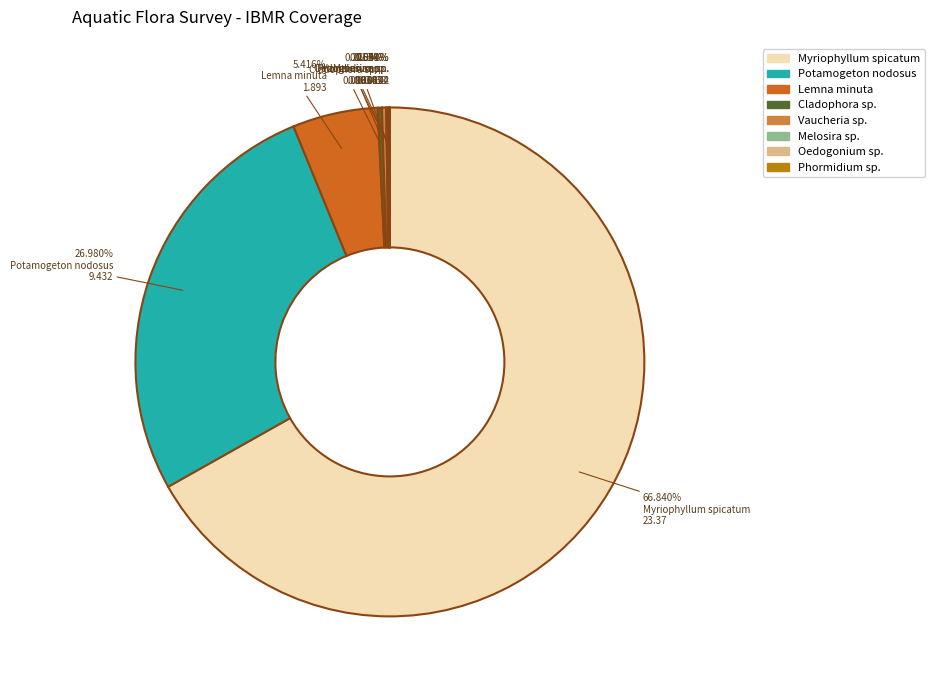

Which category accounts for the majority?

Myriophyllum spicatum